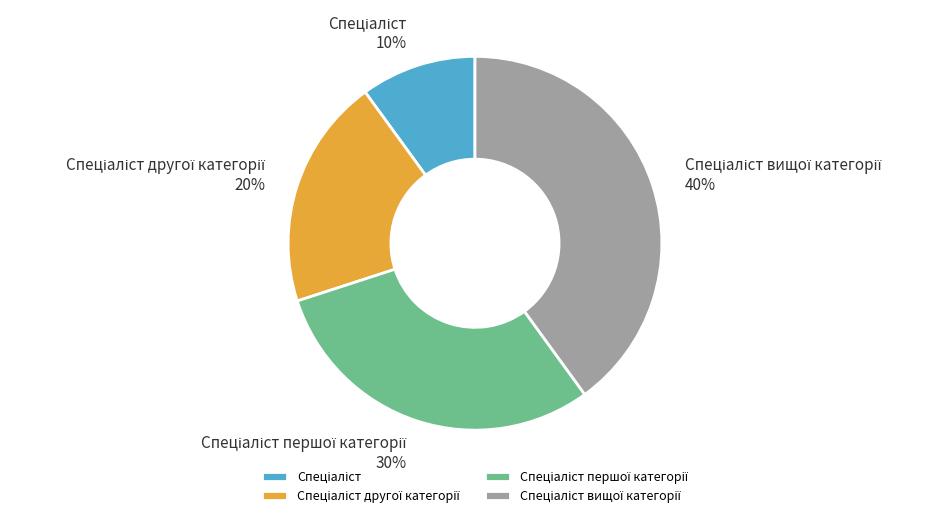

To the nearest percent, what is the average slice percentage?

25%